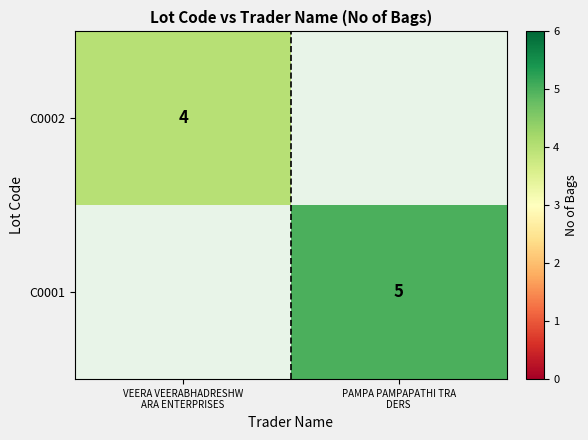

Rank the series by their maximum value, from lowest to highest.

C0002, C0001